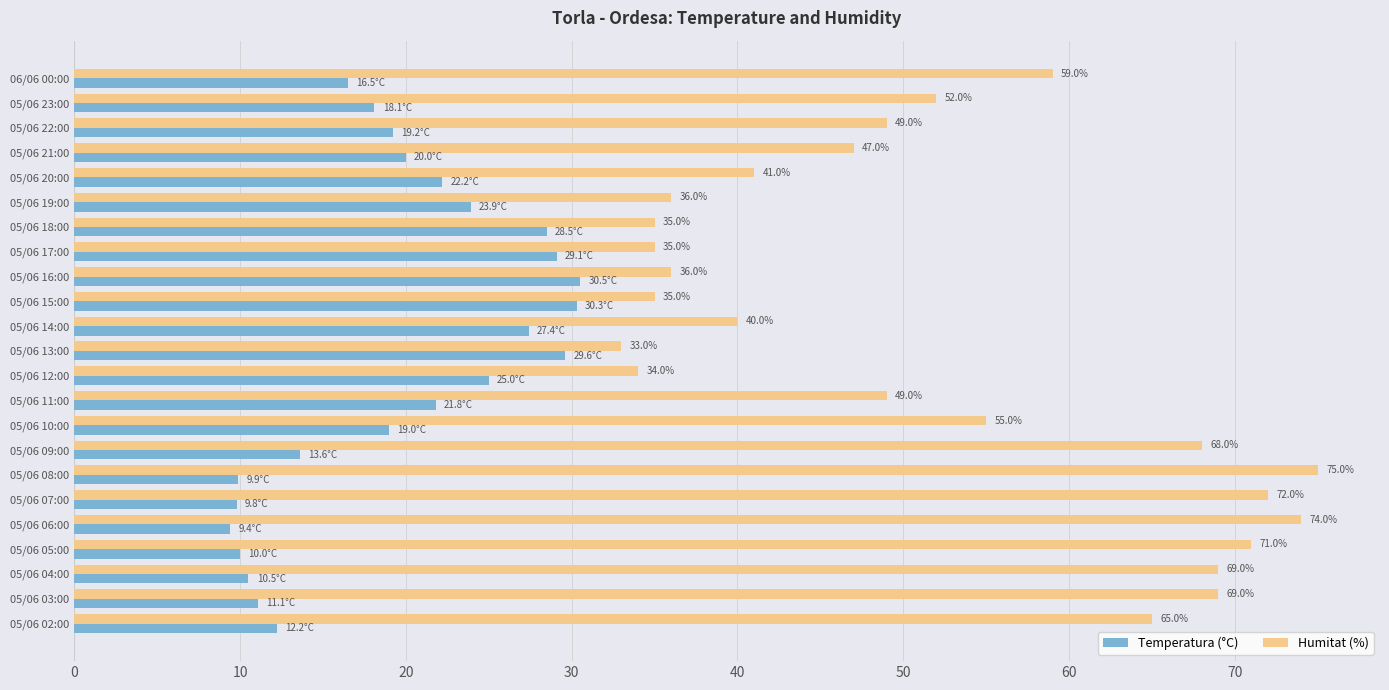

How many data points in Temperatura (°C) are less than 19?

10